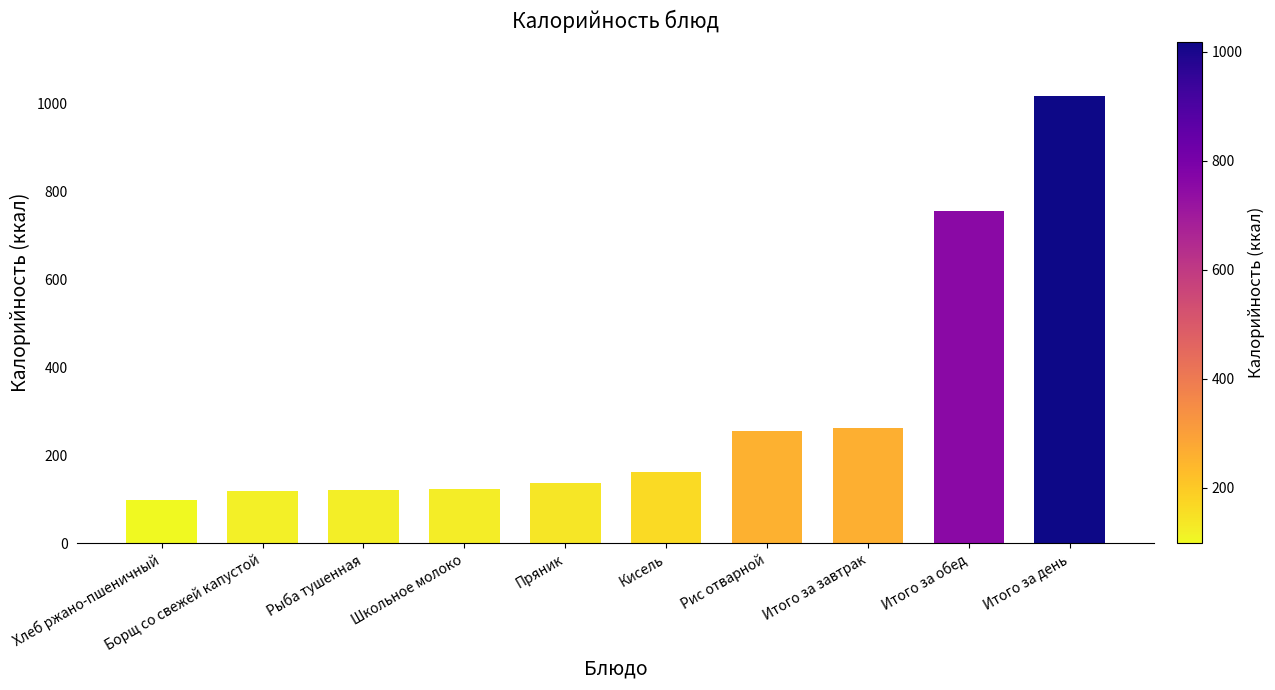

Is it true that the value at Итого за обед is 1039.8?

False